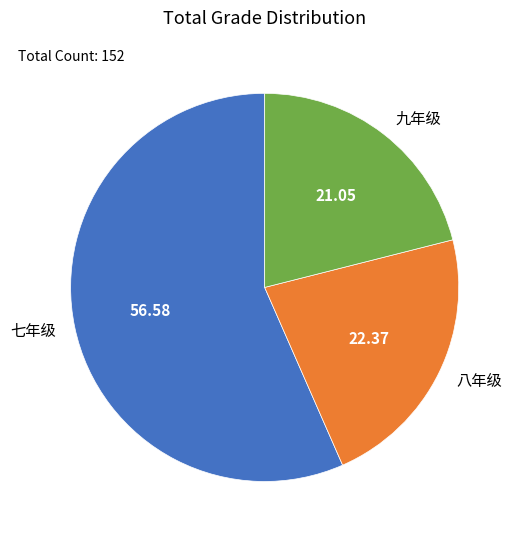

Between 九年级 and 八年级, which is larger?

八年级